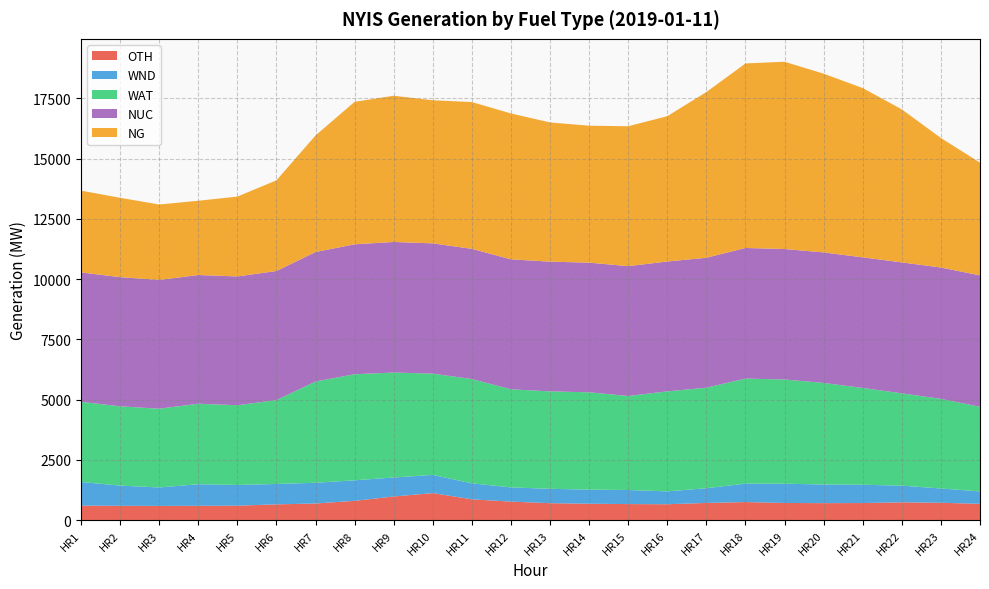

Reading left to right, extract all data points from this chart.

OTH: HR1=598	HR2=590	HR3=586	HR4=590	HR5=596	HR6=650	HR7=686	HR8=796	HR9=977	HR10=1117	HR11=859	HR12=764	HR13=699	HR14=676	HR15=662	HR16=655	HR17=709	HR18=746	HR19=708	HR20=701	HR21=705	HR22=734	HR23=717	HR24=671
WND: HR1=981	HR2=839	HR3=766	HR4=895	HR5=859	HR6=847	HR7=860	HR8=853	HR9=789	HR10=756	HR11=663	HR12=591	HR13=596	HR14=587	HR15=584	HR16=535	HR17=611	HR18=764	HR19=799	HR20=775	HR21=759	HR22=693	HR23=592	HR24=517
WAT: HR1=3327	HR2=3291	HR3=3269	HR4=3342	HR5=3310	HR6=3481	HR7=4202	HR8=4403	HR9=4355	HR10=4203	HR11=4328	HR12=4071	HR13=4045	HR14=4038	HR15=3902	HR16=4151	HR17=4173	HR18=4361	HR19=4326	HR20=4214	HR21=4018	HR22=3831	HR23=3720	HR24=3513
NUC: HR1=5370	HR2=5361	HR3=5343	HR4=5342	HR5=5345	HR6=5357	HR7=5375	HR8=5392	HR9=5419	HR10=5406	HR11=5405	HR12=5393	HR13=5383	HR14=5381	HR15=5389	HR16=5389	HR17=5392	HR18=5420	HR19=5415	HR20=5416	HR21=5420	HR22=5435	HR23=5451	HR24=5453
NG: HR1=3395	HR2=3294	HR3=3131	HR4=3082	HR5=3314	HR6=3765	HR7=4839	HR8=5913	HR9=6069	HR10=5940	HR11=6092	HR12=6056	HR13=5778	HR14=5684	HR15=5807	HR16=6031	HR17=6879	HR18=7659	HR19=7772	HR20=7419	HR21=7025	HR22=6350	HR23=5376	HR24=4679